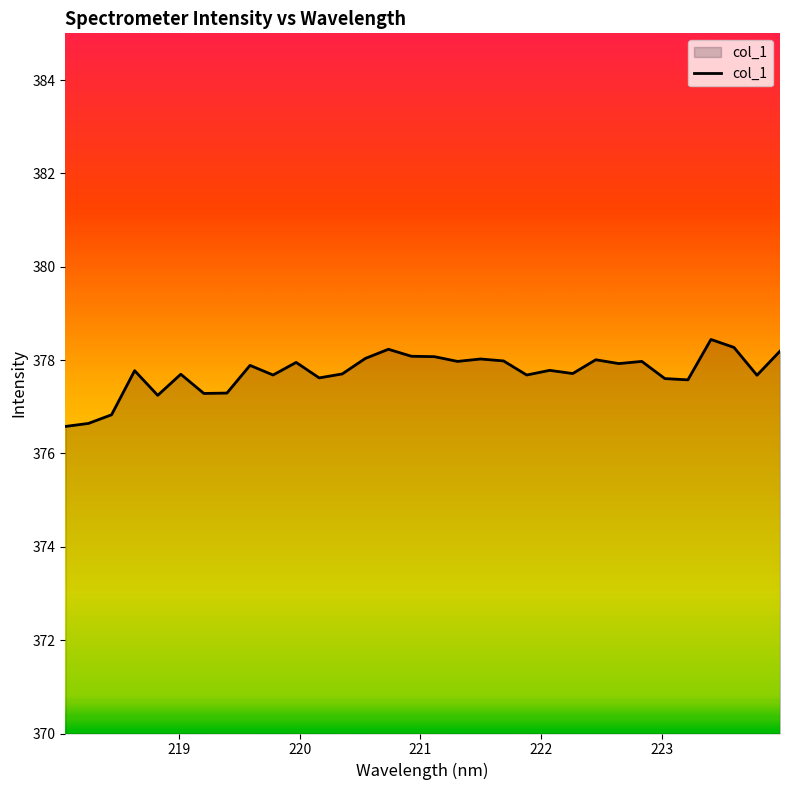

What is the difference between the maximum and minimum values?

1.9